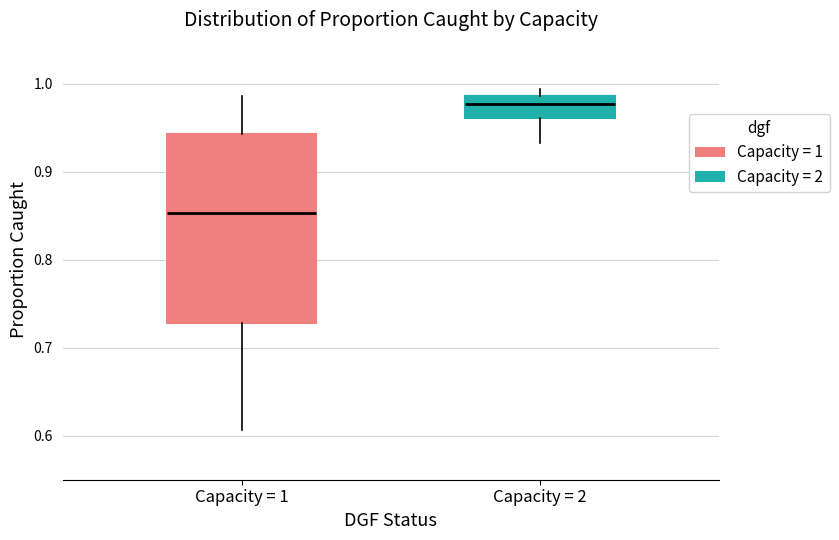

Reading left to right, read every box against the y-axis: the position of its median line, the range the box covers, and the ends of its whiskers. The values are not printed on the chart, so give them approximately, as read against the axis.

Capacity = 1: median 0.85, box 0.73 to 0.94, whiskers 0.61 to 0.99
Capacity = 2: median 0.98, box 0.96 to 0.99, whiskers 0.93 to 0.99 (just above the box's upper edge)